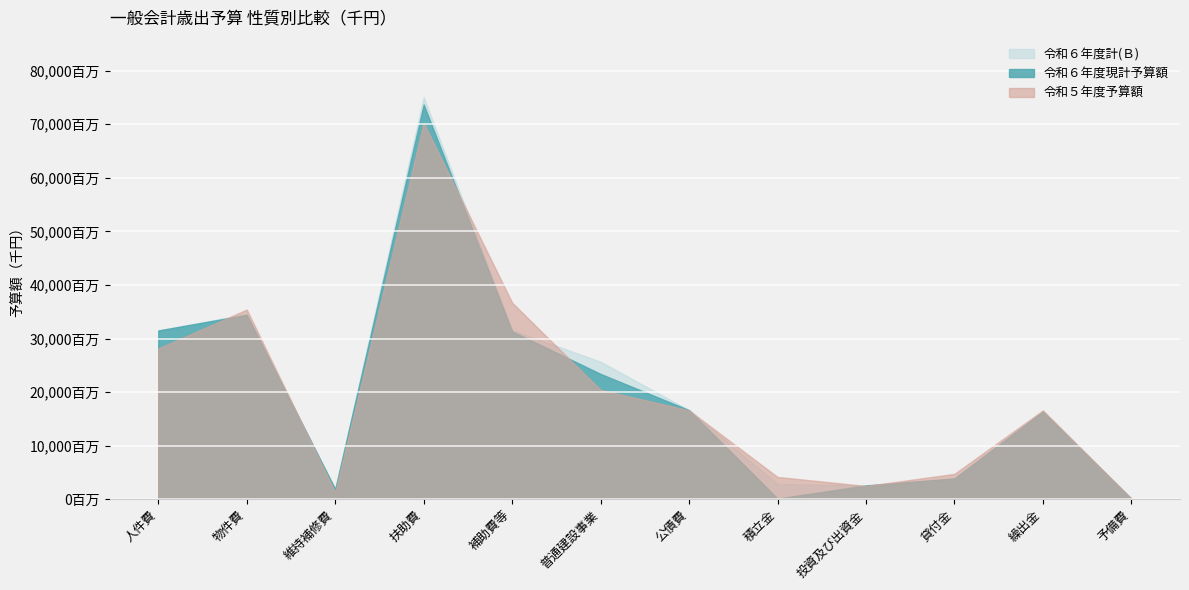

Does the chart display data point markers on the line(s)?

No